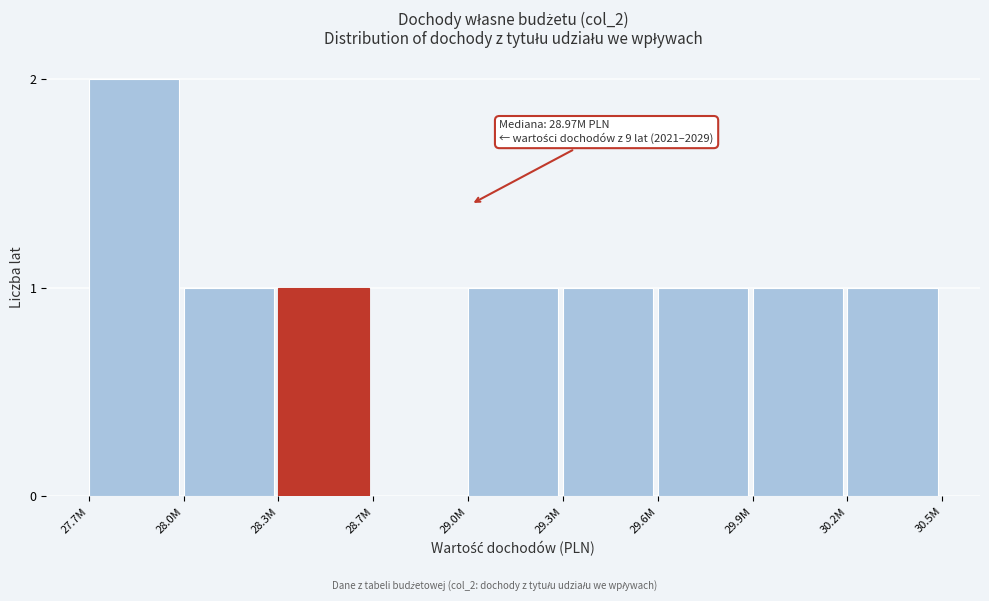

Reading right to left, extract all data points from this chart.

30.2M=1	29.9M=1	29.6M=1	29.3M=1	29.0M=1	28.7M=0	28.3M=1	28.0M=1	27.7M=2